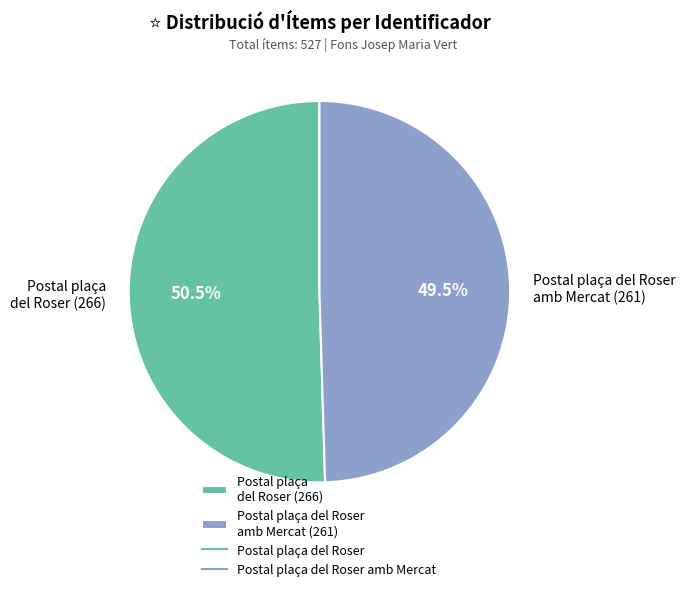

Between Postal plaça del Roser amb Mercat (261) and Postal plaça del Roser (266), which is larger?

Postal plaça del Roser (266)